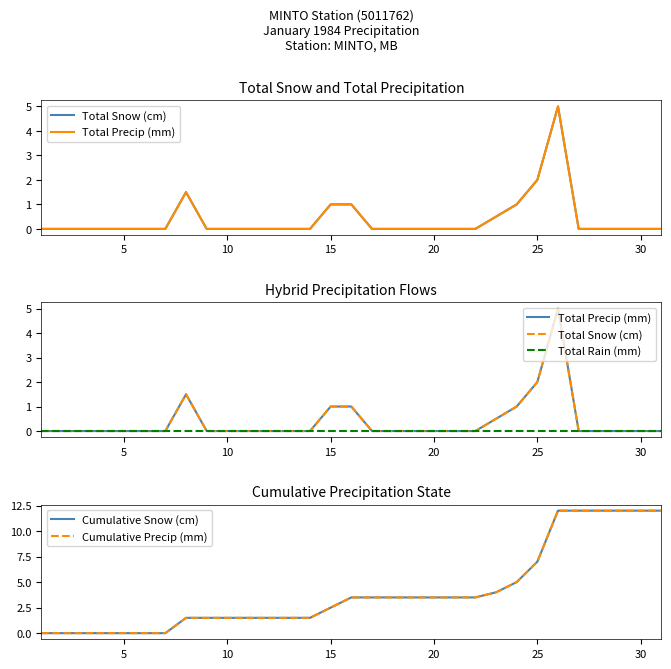

True or false: Cumulative Precip (mm) and Total Snow (cm) cross at least once.

False